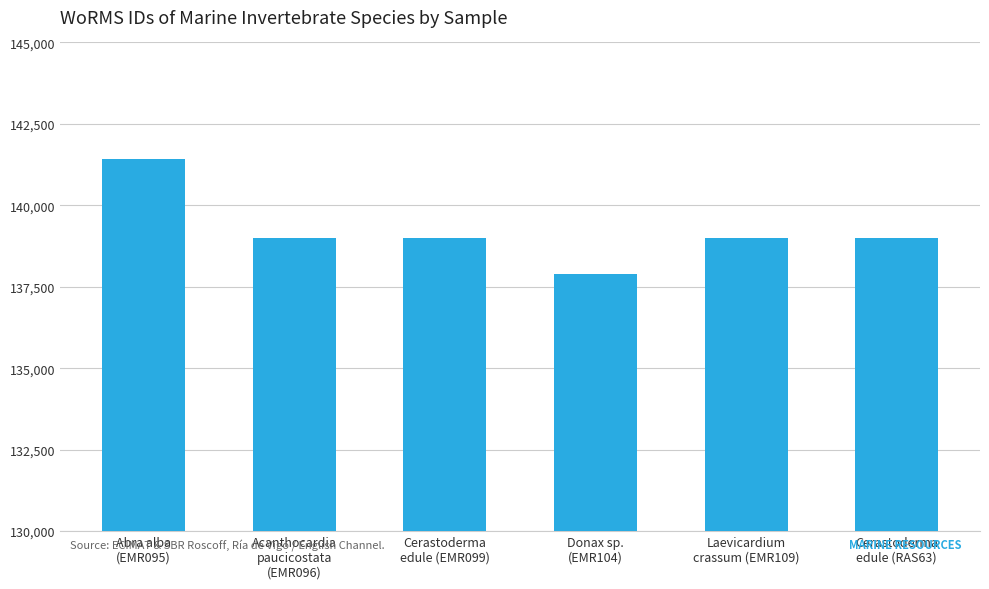

Which label corresponds to the smallest value in the chart?

Donax sp.
(EMR104)